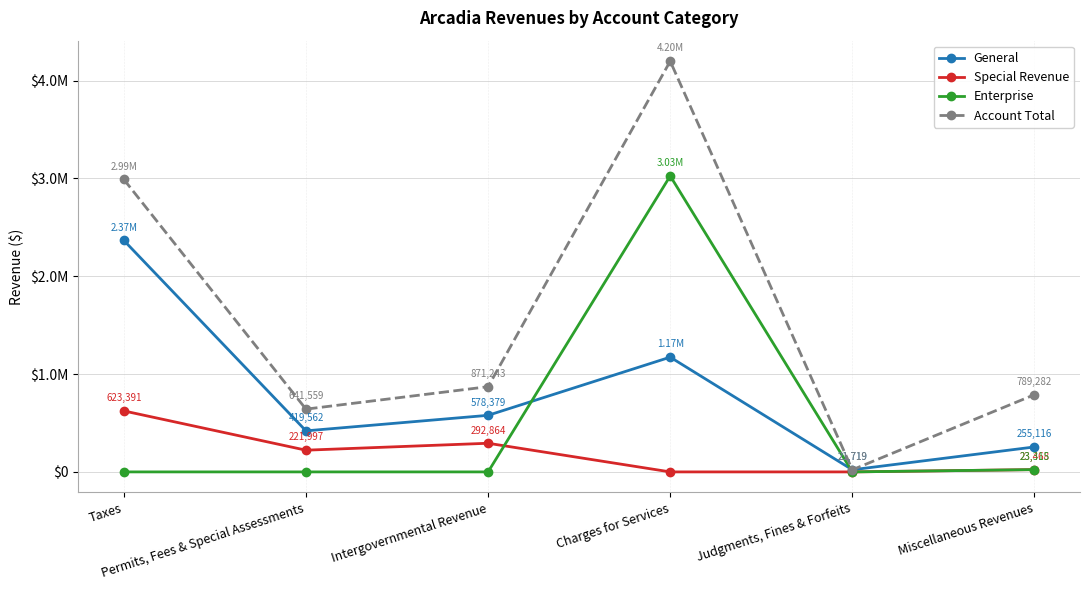

List the series in order of their peak value, highest first.

Account Total, Enterprise, General, Special Revenue